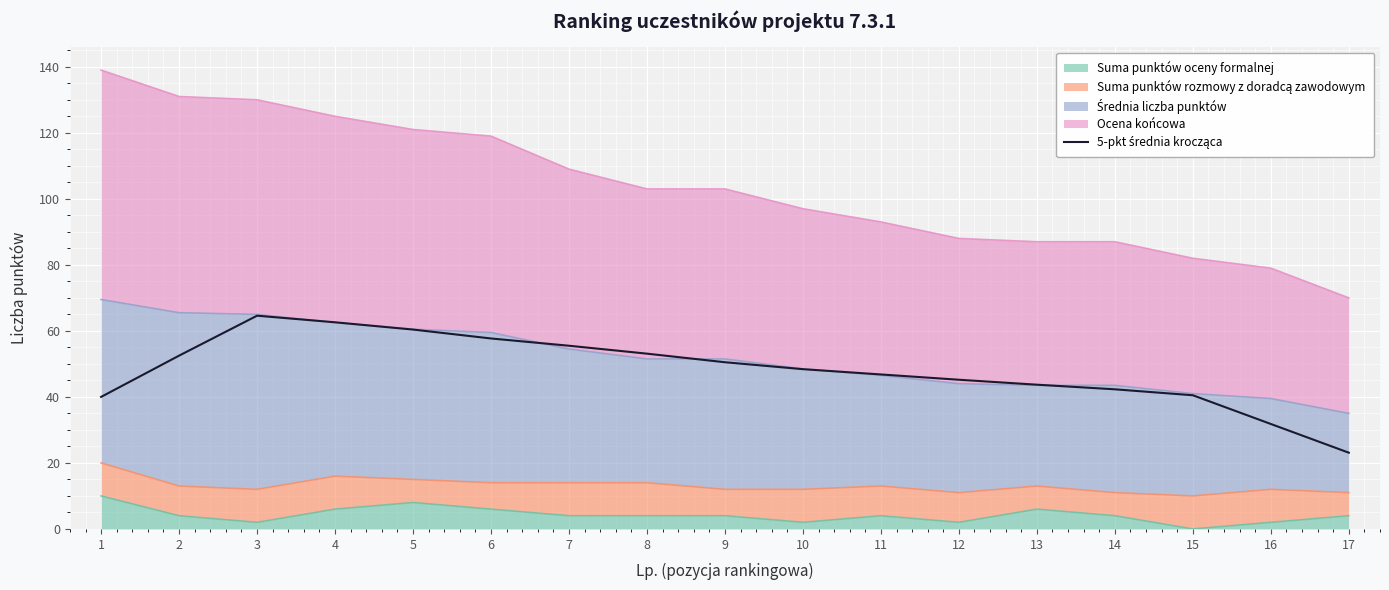

How many points are higher than both their immediate neighbors (excluding endpoints)?

1